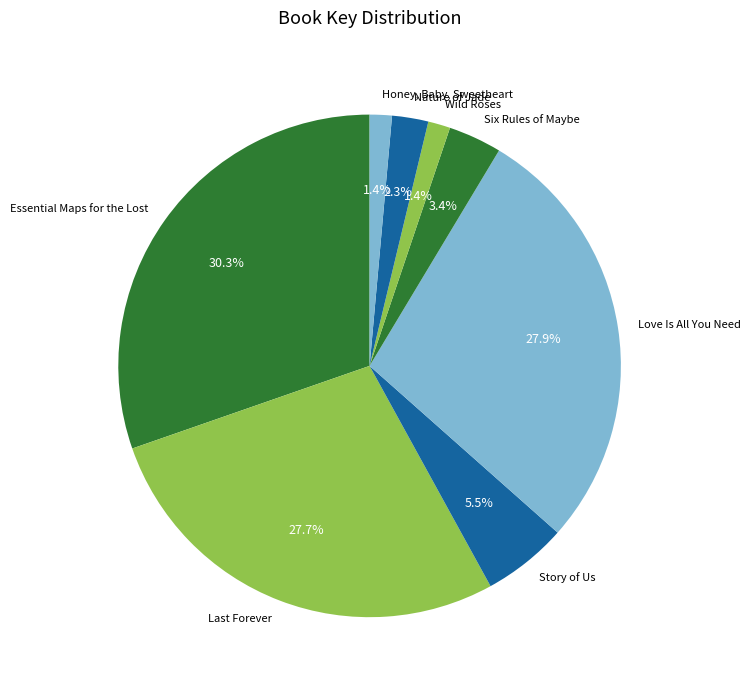

Is there a majority slice in this chart?

No